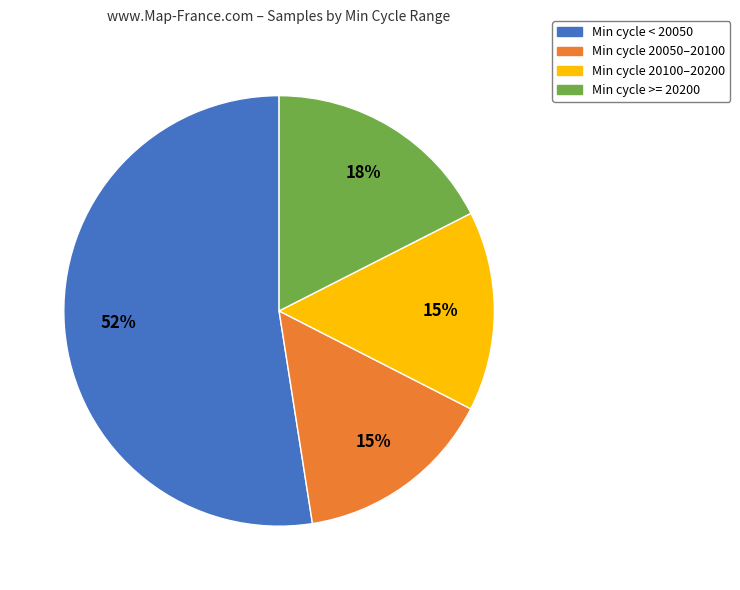

Between Min cycle >= 20200 and Min cycle 20050–20100, which is larger?

Min cycle >= 20200